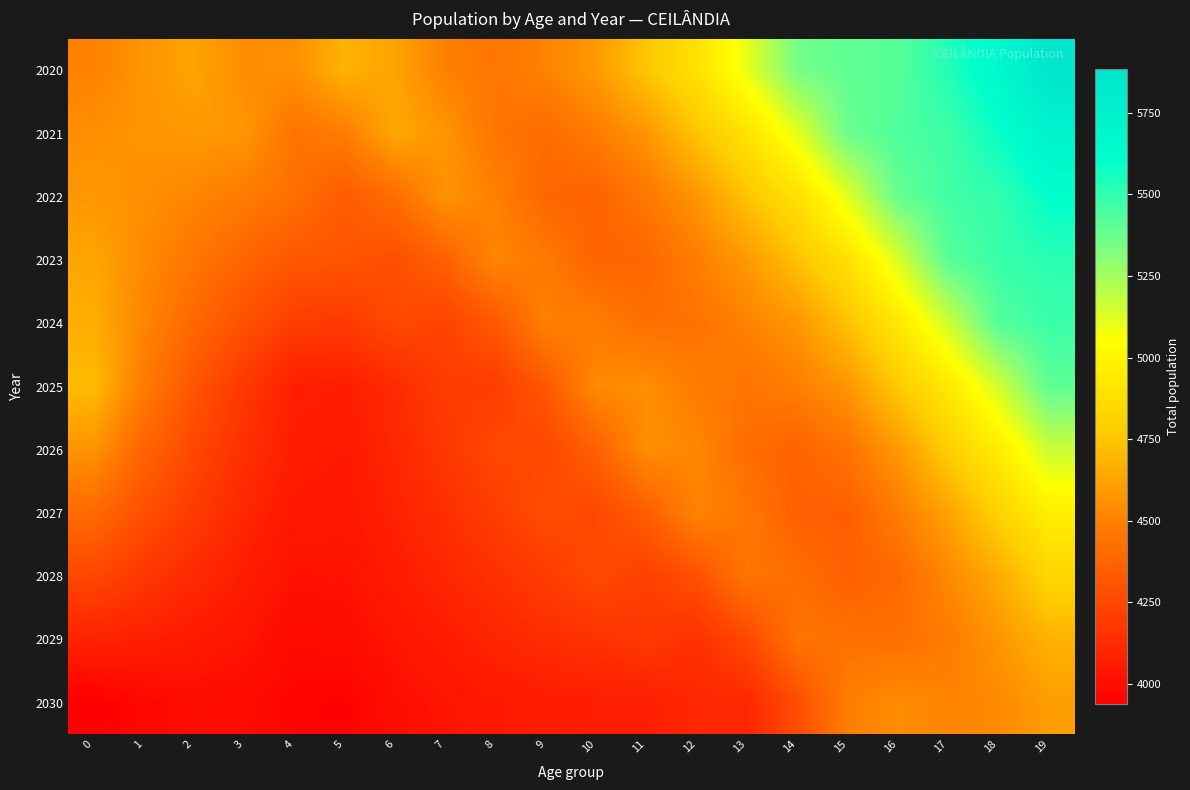

Rank the series at 2 from lowest to highest value.

2030, 2029, 2028, 2027, 2026, 2025, 2024, 2023, 2022, 2021, 2020